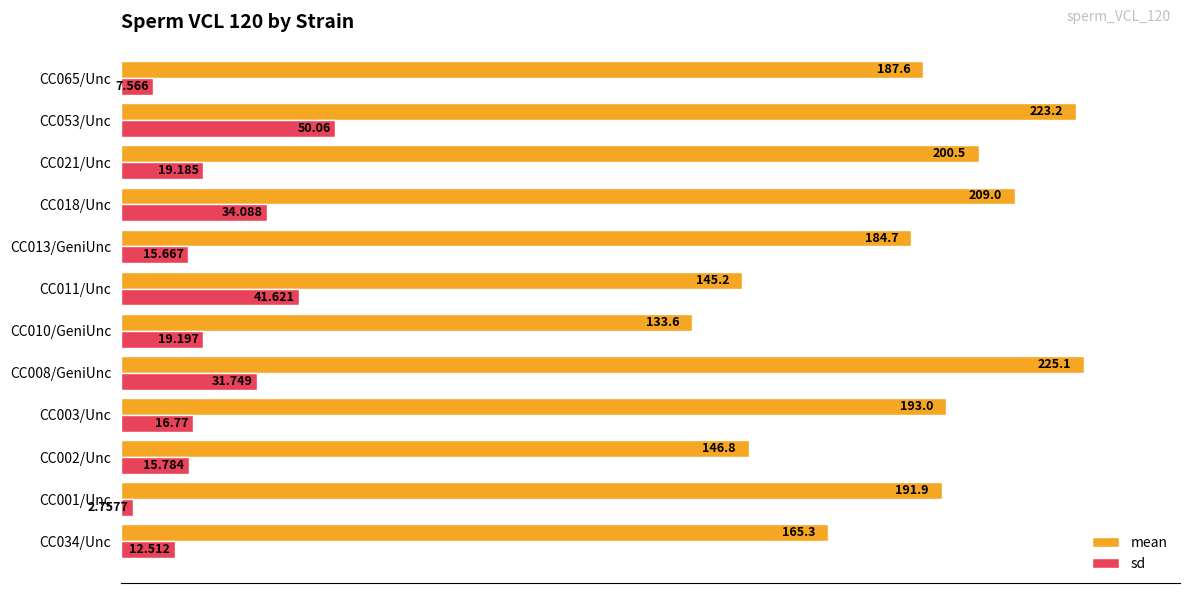

What are all the series names shown in the legend?

mean, sd